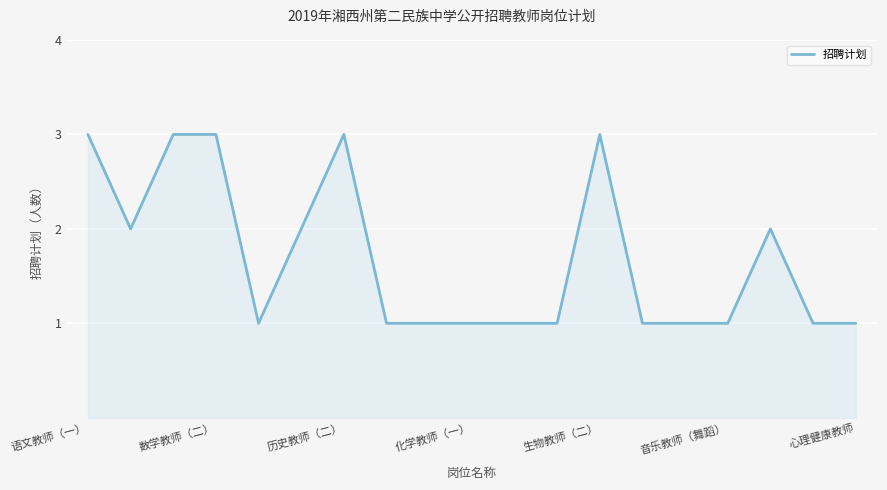

How many lines are shown in the chart?

1